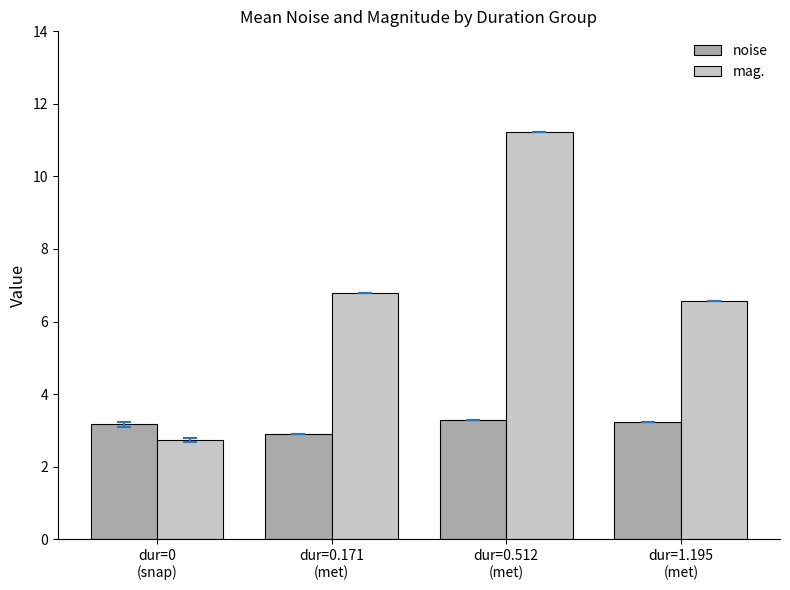

Are the bars horizontal?

No